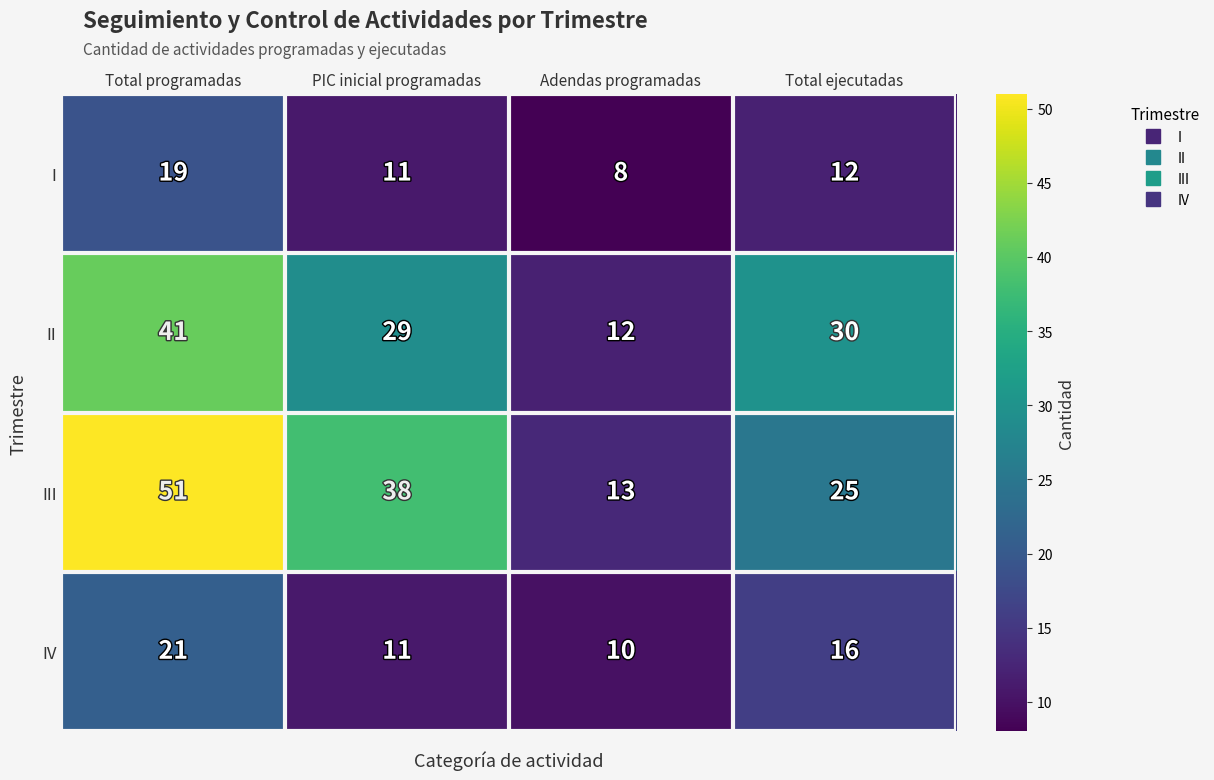

What is the difference between the second highest and second lowest values in the IV series?

5